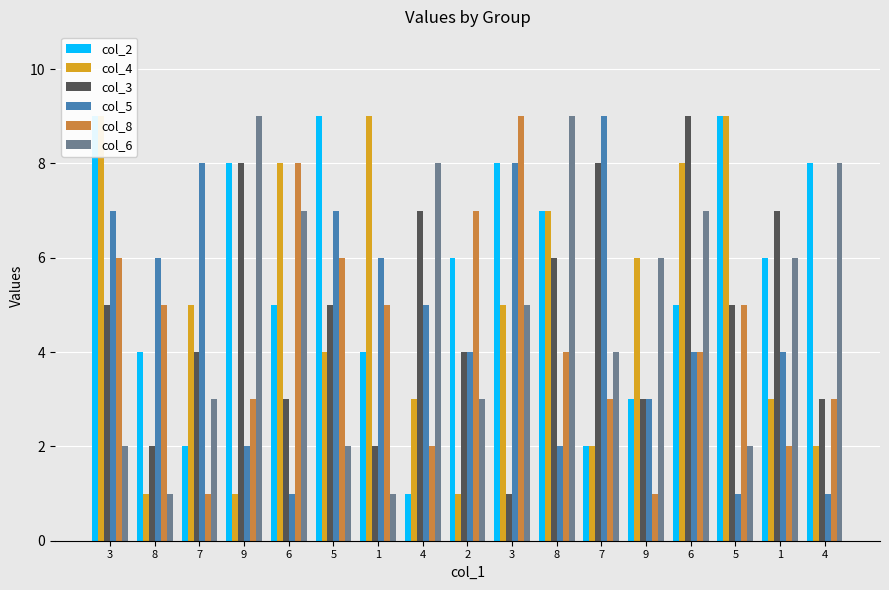

Count the number of categories in the chart.

17